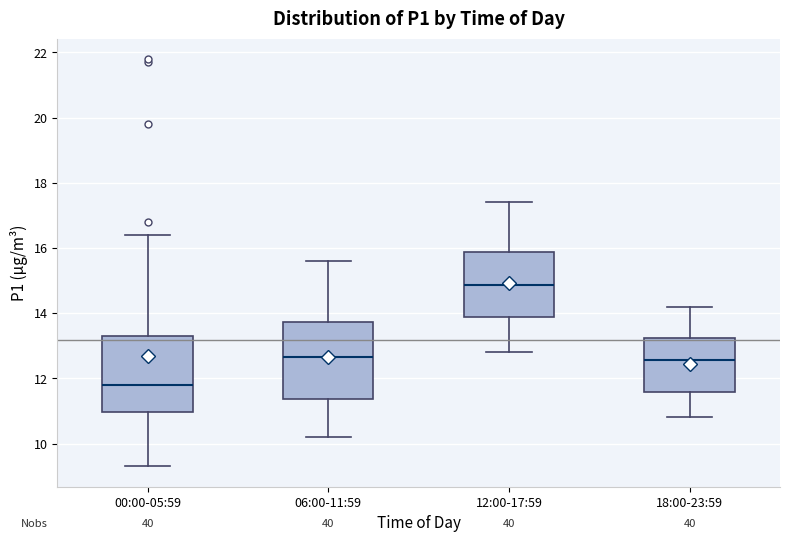

Where is the upper edge of the box for 12:00-17:59 on the y-axis? The values are not printed on the chart, so give them approximately, as read against the axis.

15.8